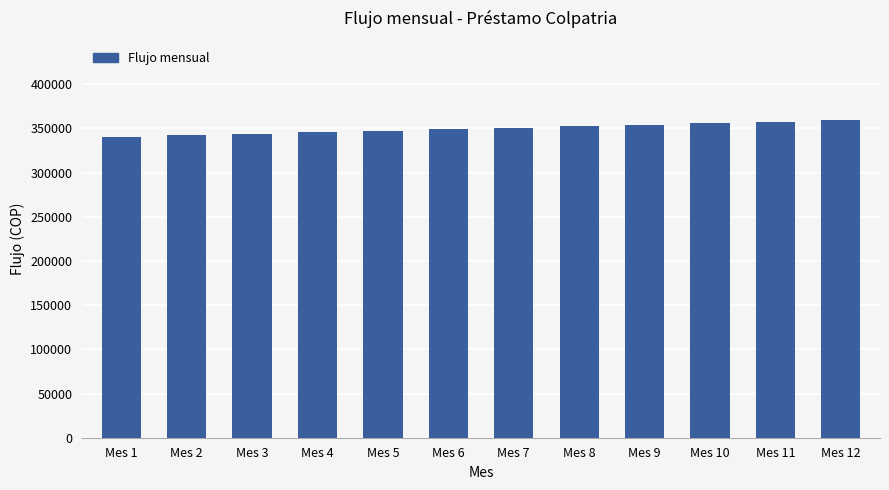

What is the ratio of the value at Mes 6 to the value at Mes 3?

1.0